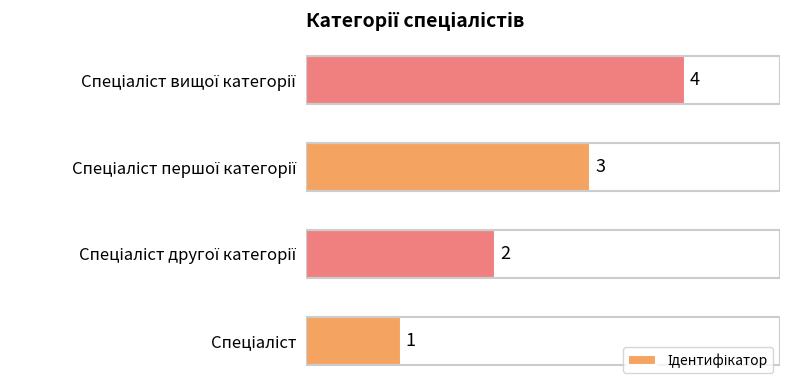

What is the difference between the maximum and minimum values?

3